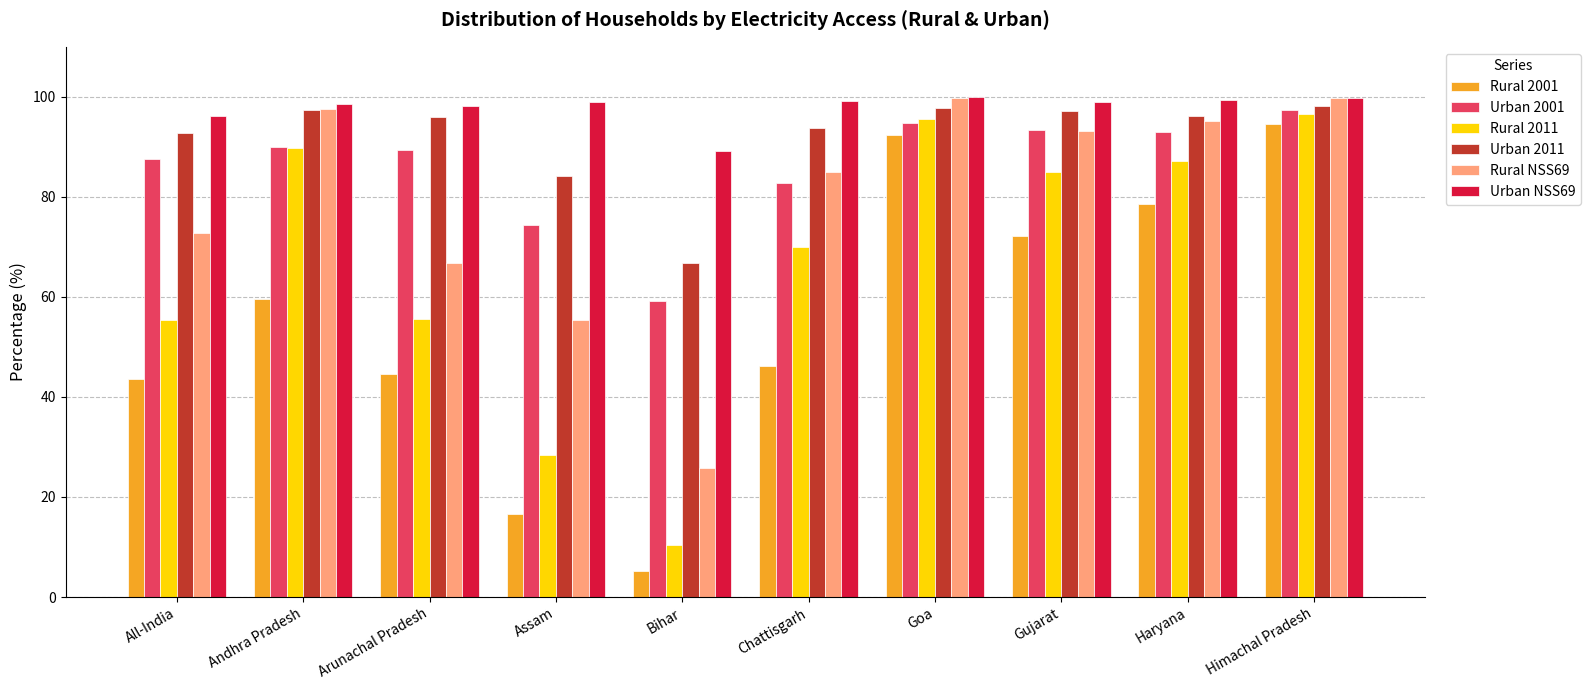

How many data points in Rural 2001 are less than 59?

5